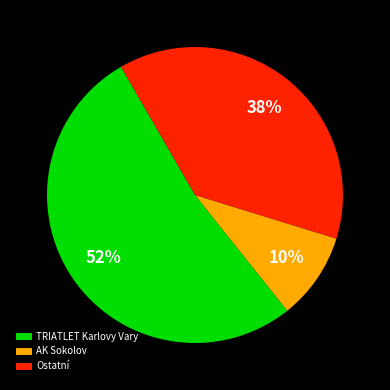

To the nearest percent, what is the average slice percentage?

33%